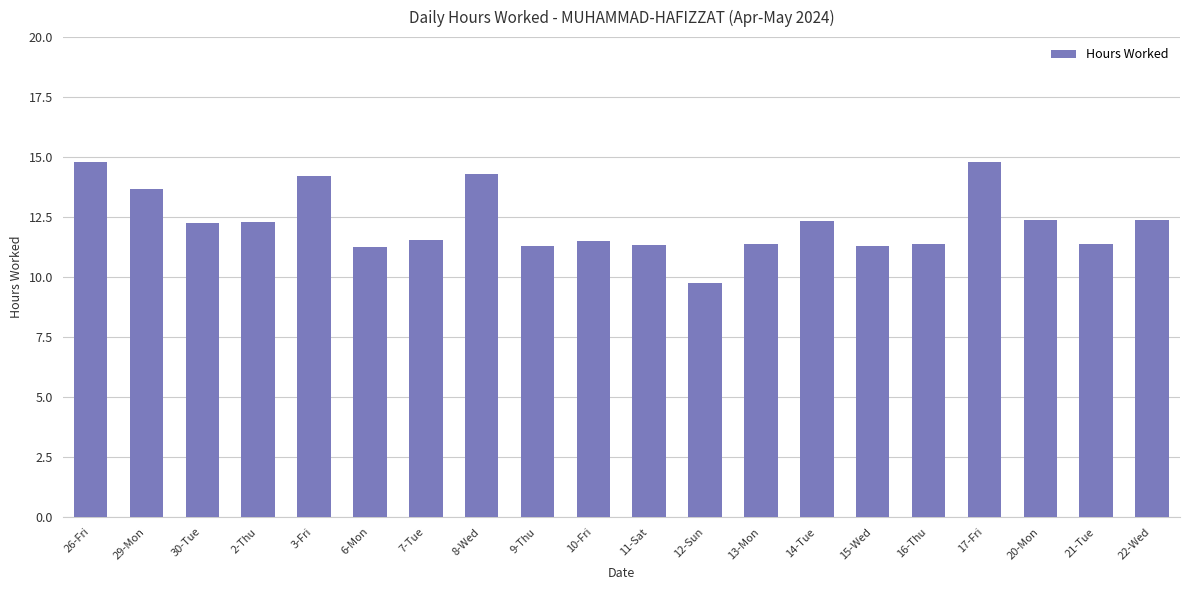

How many bars are there in total?

20